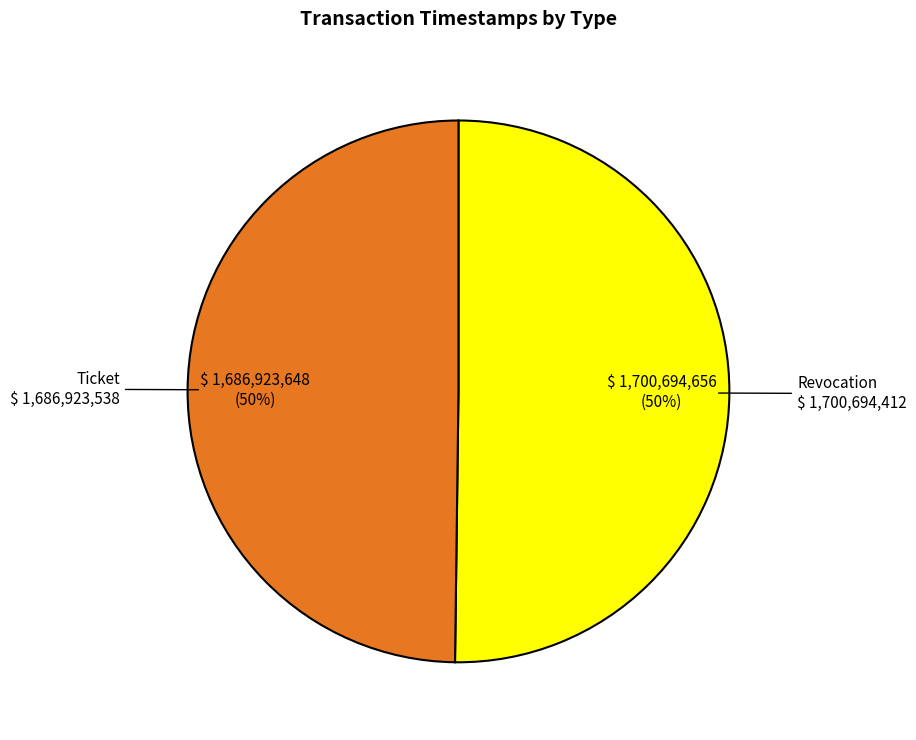

True or false: Revocation accounts for 61% of the total.

False